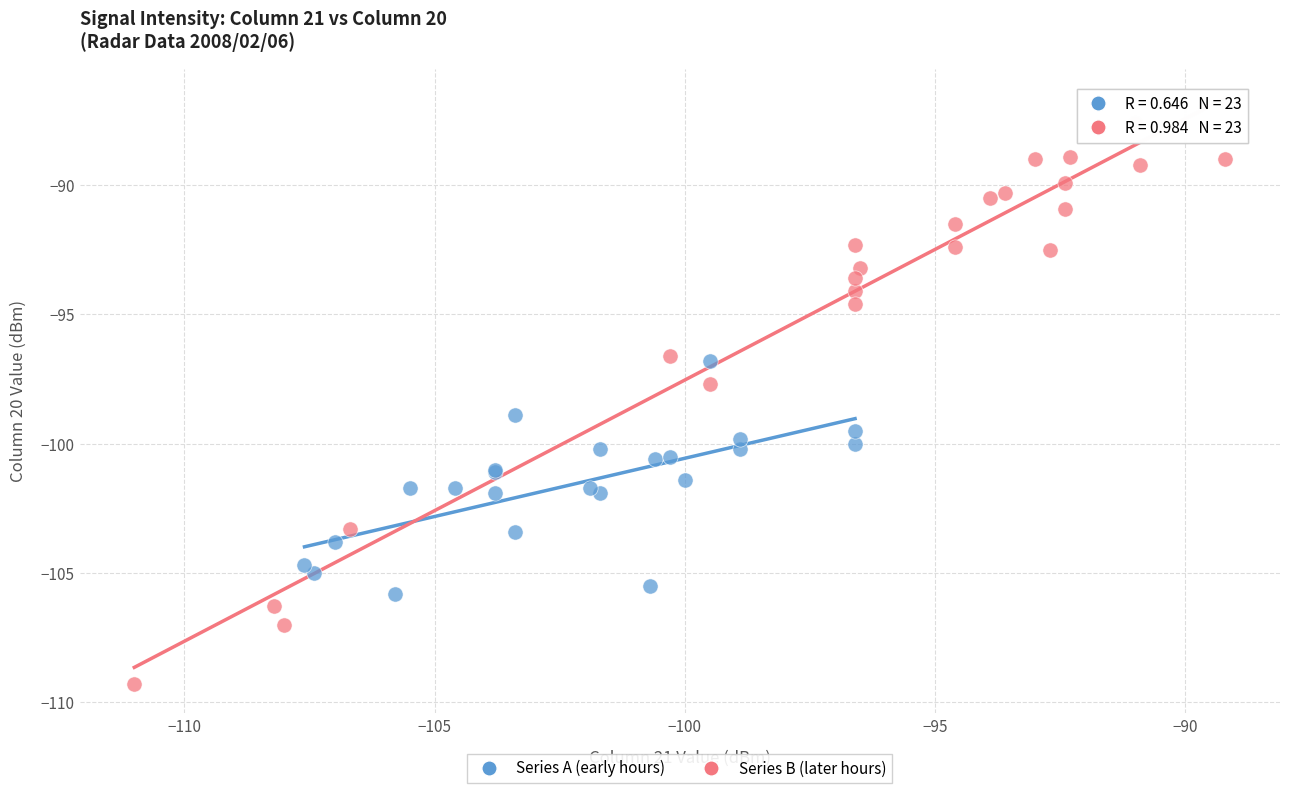

Which series reaches the minimum Y coordinate?

Series B (later hours)